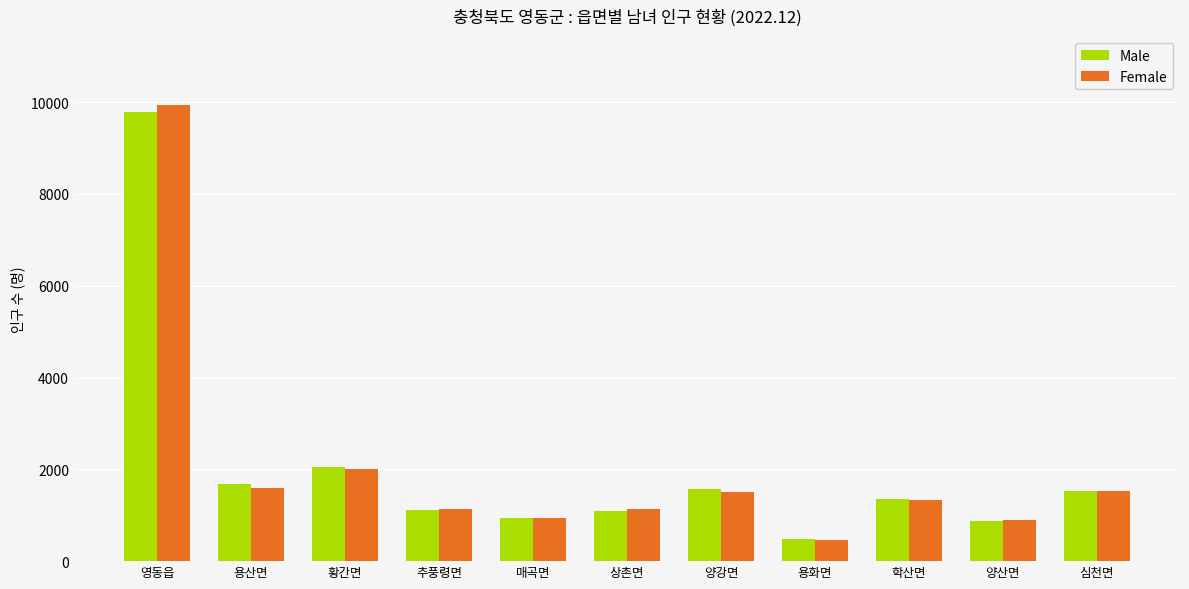

Which series has the widest spread of values?

Female